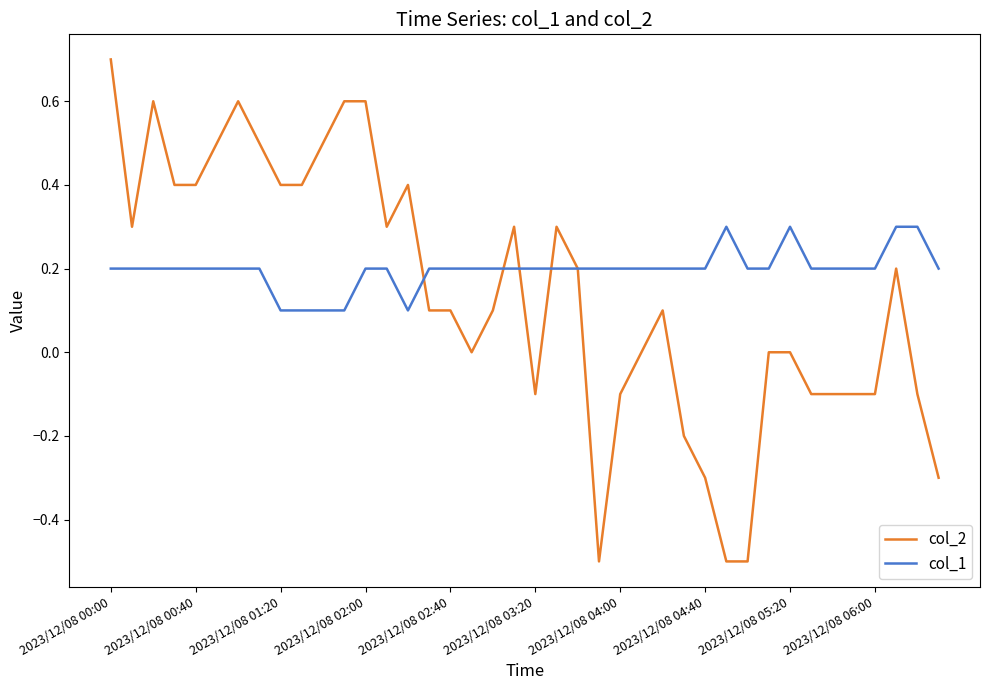

Rank the series by their maximum value, from highest to lowest.

col_2, col_1